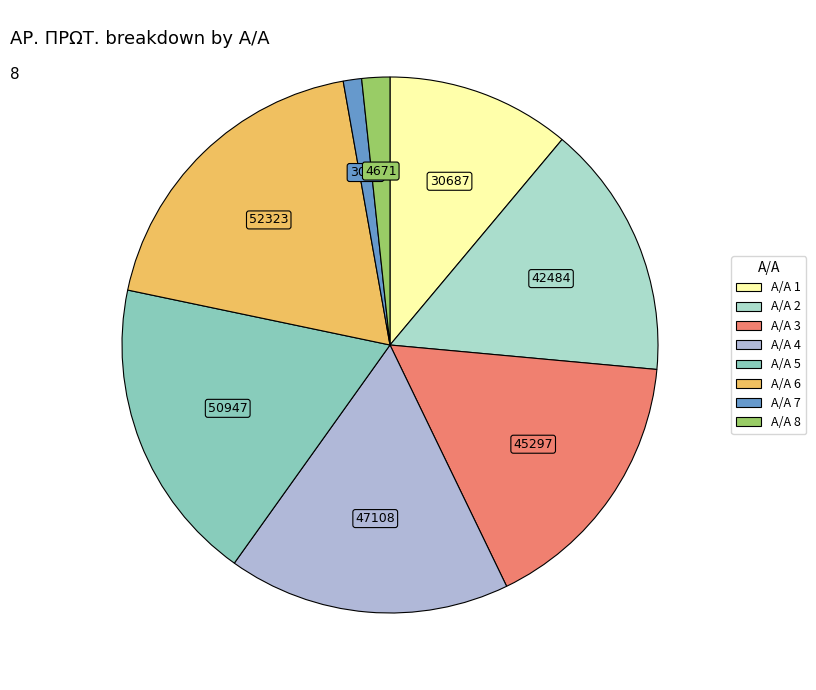

Does any single category account for the majority?

No